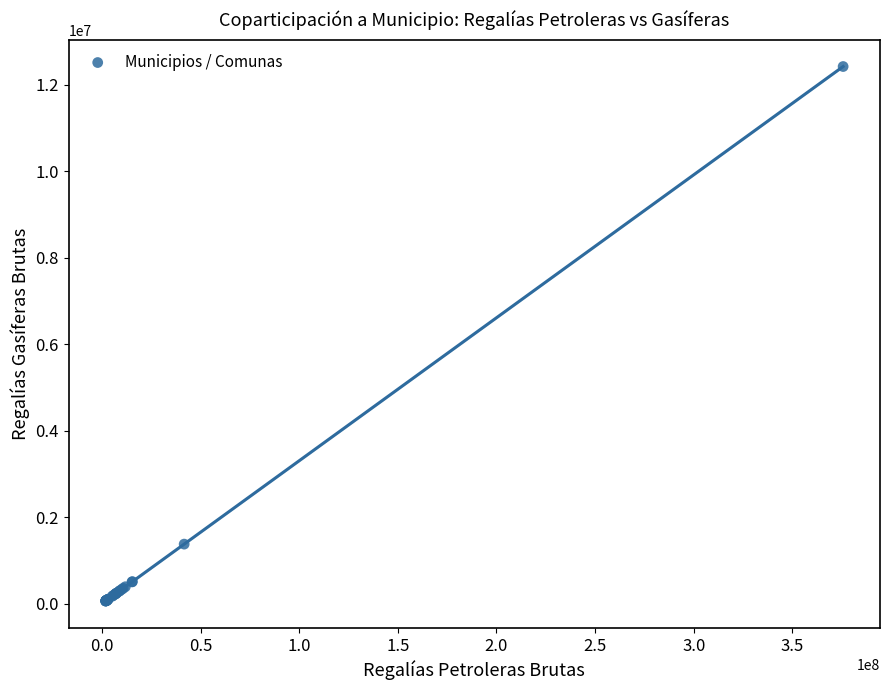

What Y value in the scatter plot is closest to 6238872?

1377707.1